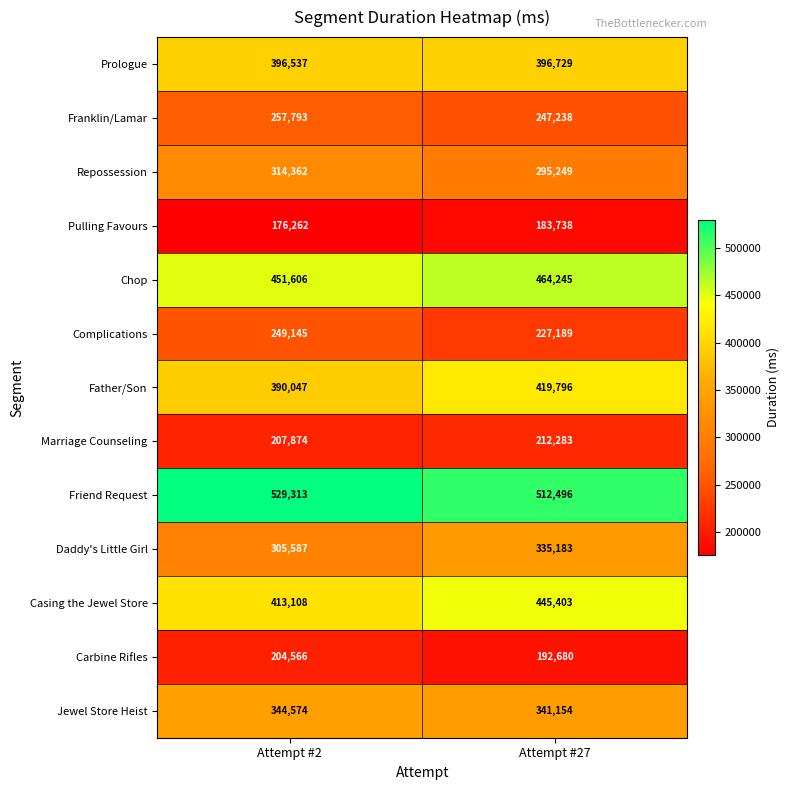

At which category is the sum across all series the highest?

Attempt #27